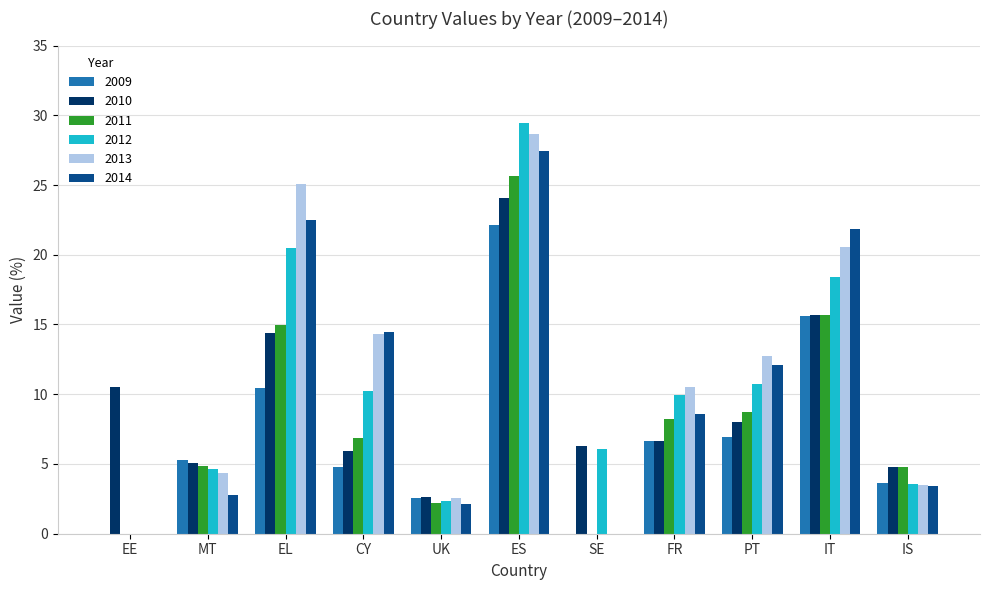

What is the approximate value of 2013 at IS?

3.5